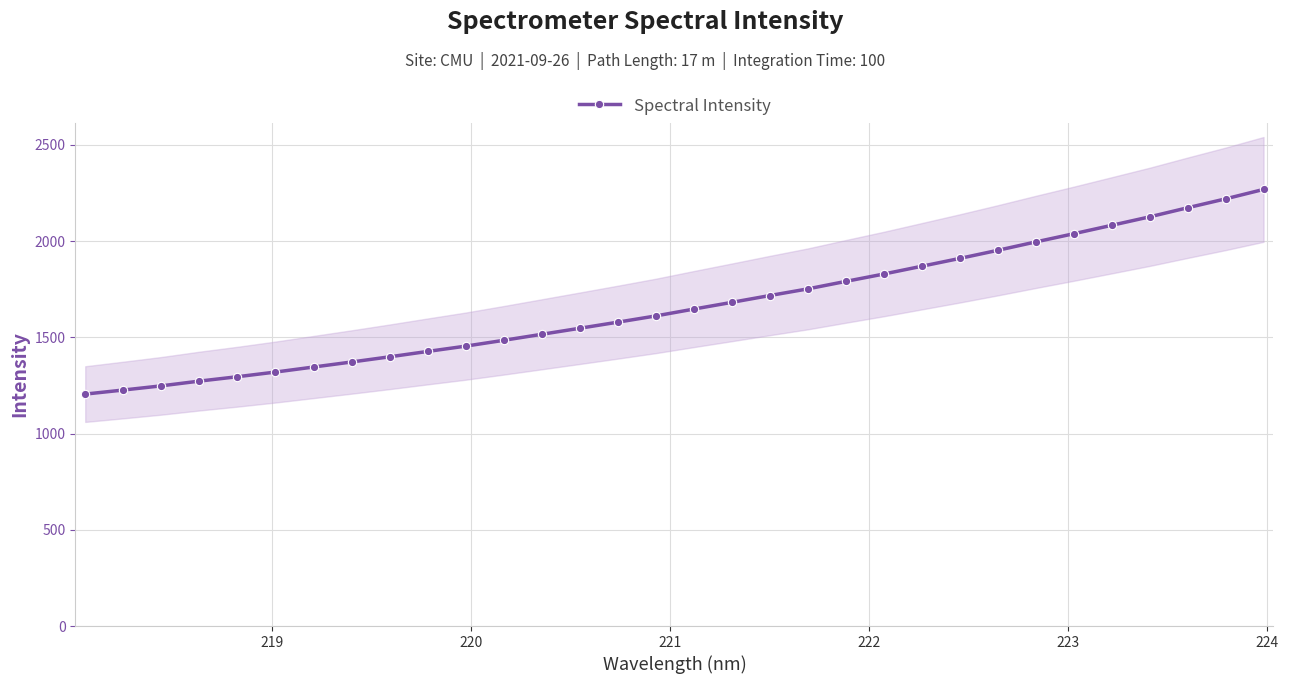

What is the value of the Spectral Intensity point at the 22nd from the left?

1829.2